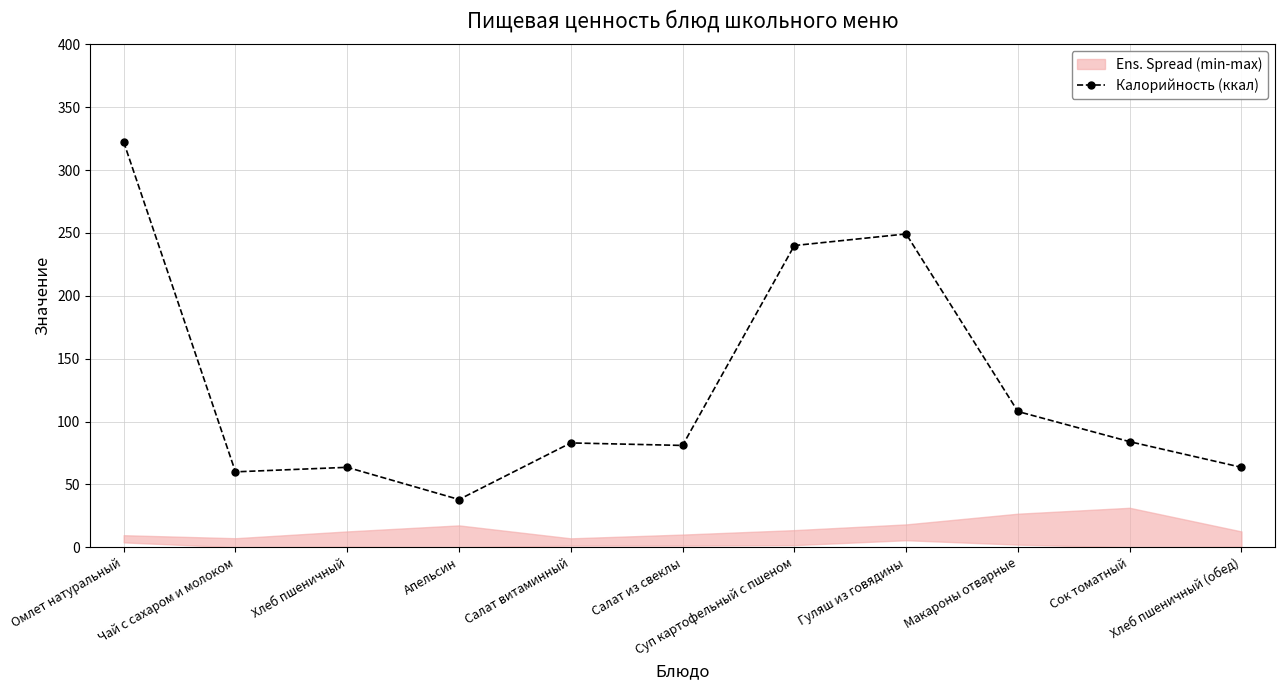

What is the approximate value at Омлет натуральный?

322.4